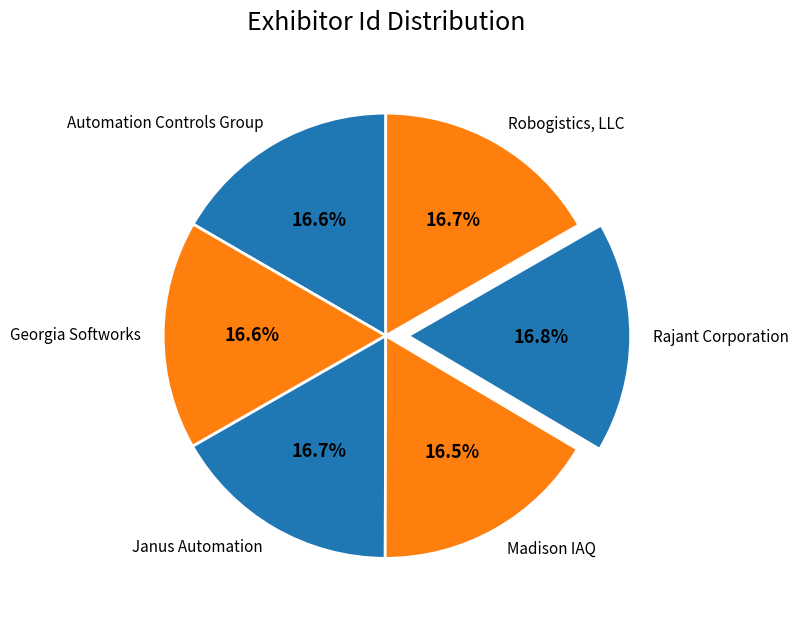

Approximately how many times larger is the value at Madison IAQ compared to Janus Automation?

1.0